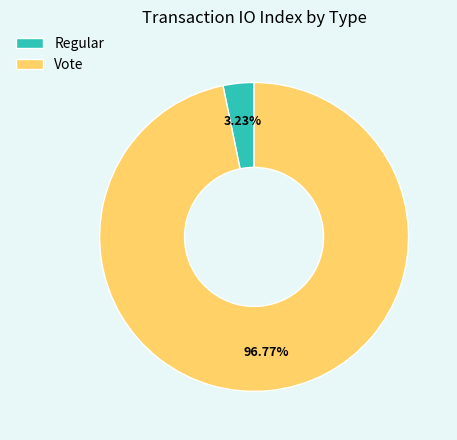

To the nearest percent, what portion does Vote represent?

97%